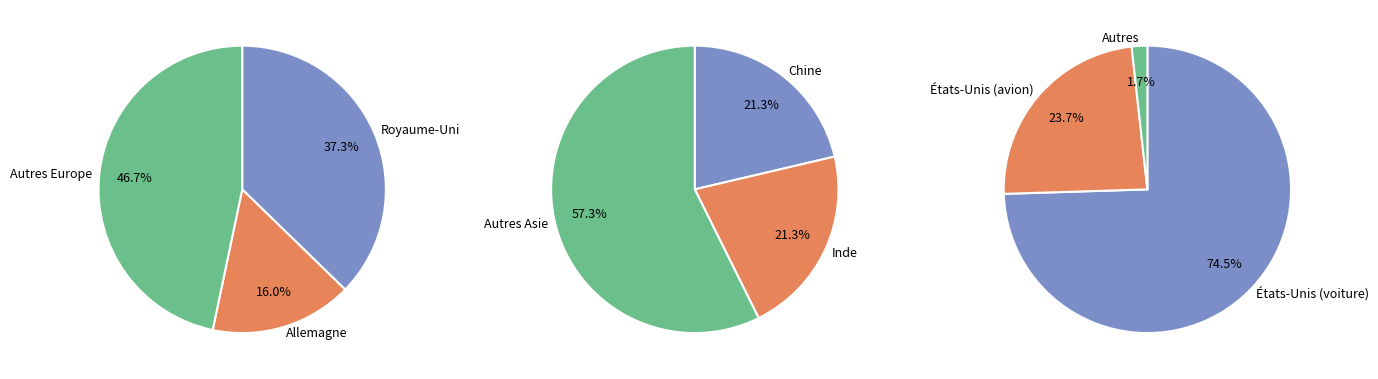

Is it true that Inde is 3% of the pie?

False